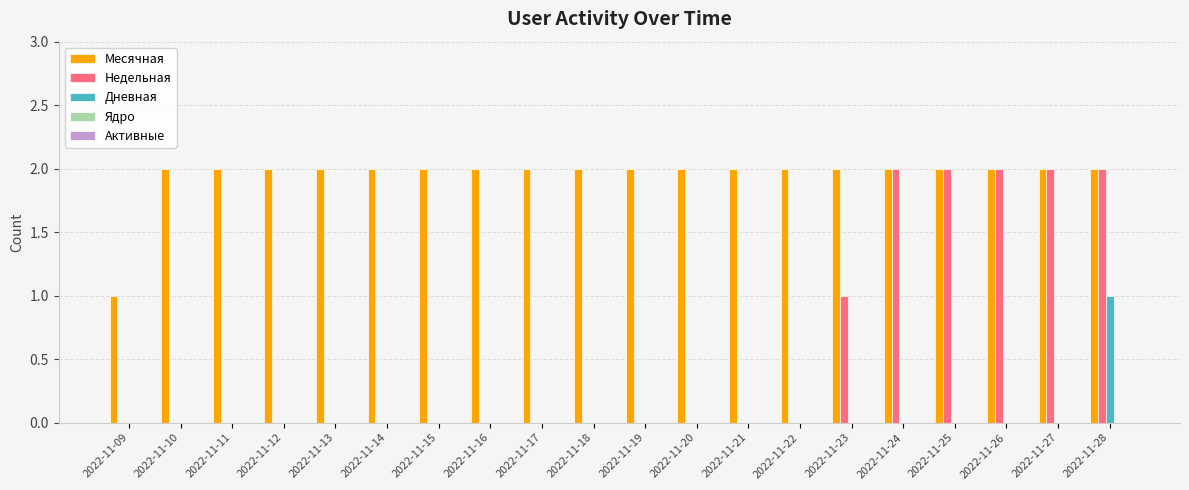

How many groups of bars are there?

20